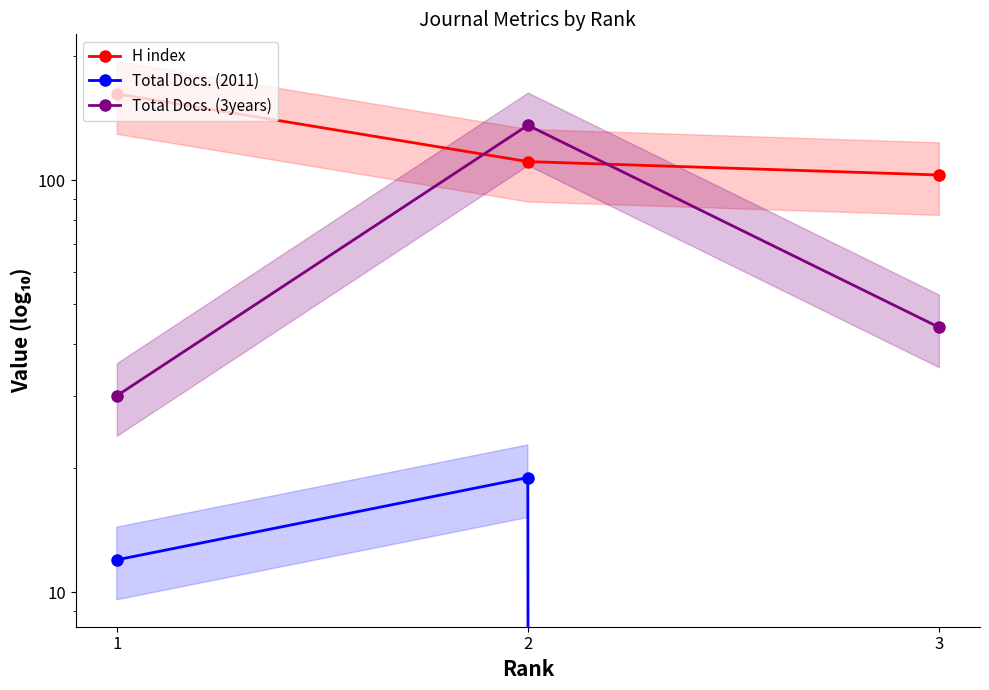

How many values in the Total Docs. (2011) series are below 12?

1